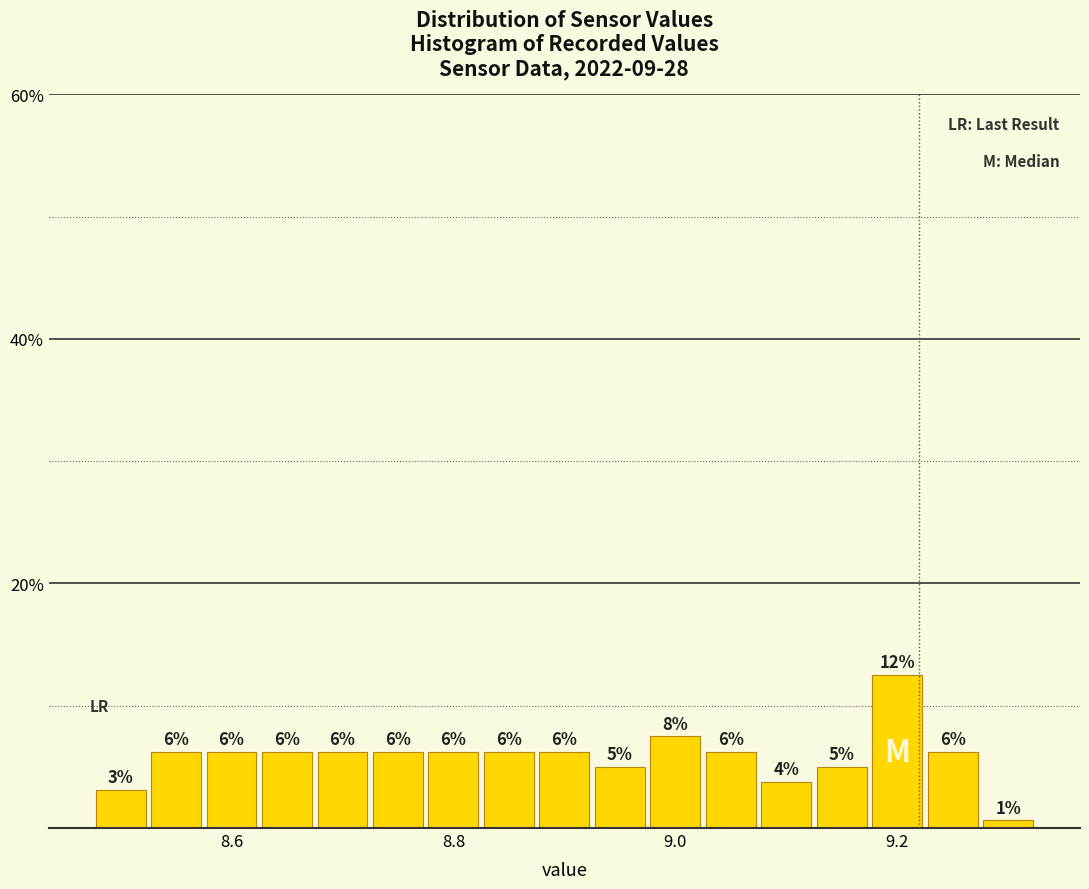

Read against the x-axis, roughly where is the centre of the tallest bar?

9.20